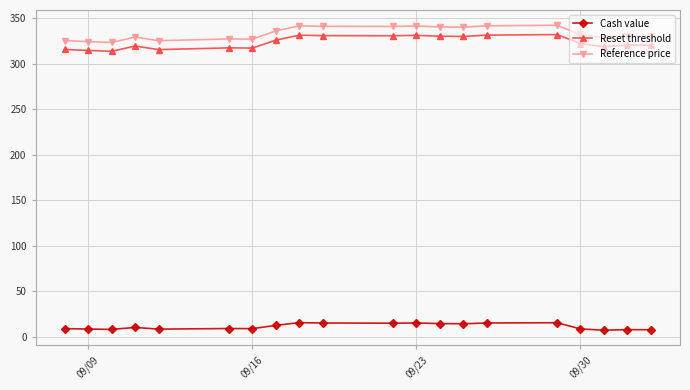

At 09/30, list the series in order from largest to smallest.

Reference price, Reset threshold, Cash value